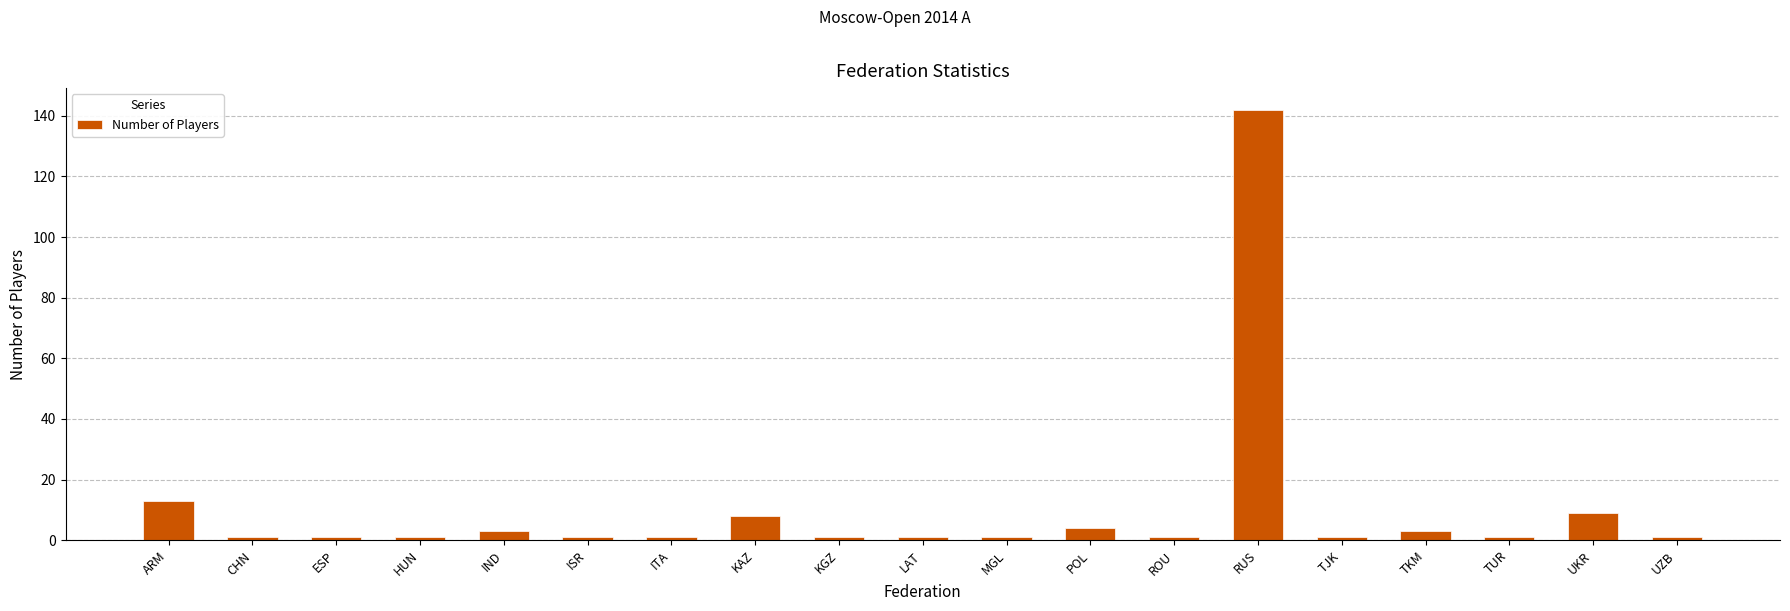

How many bars are there in total?

19